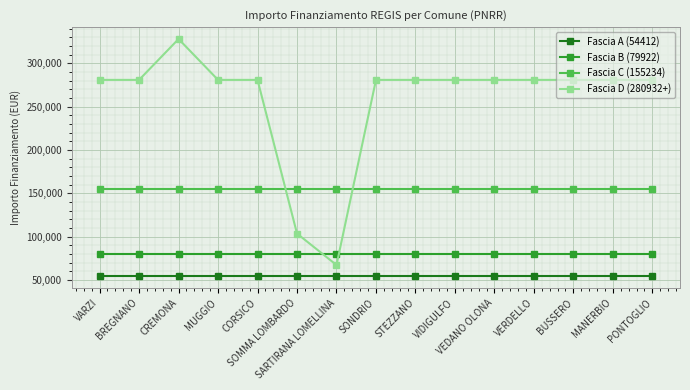

At SOMMA LOMBARDO, list the series in order from largest to smallest.

Fascia C (155234), Fascia D (280932+), Fascia B (79922), Fascia A (54412)